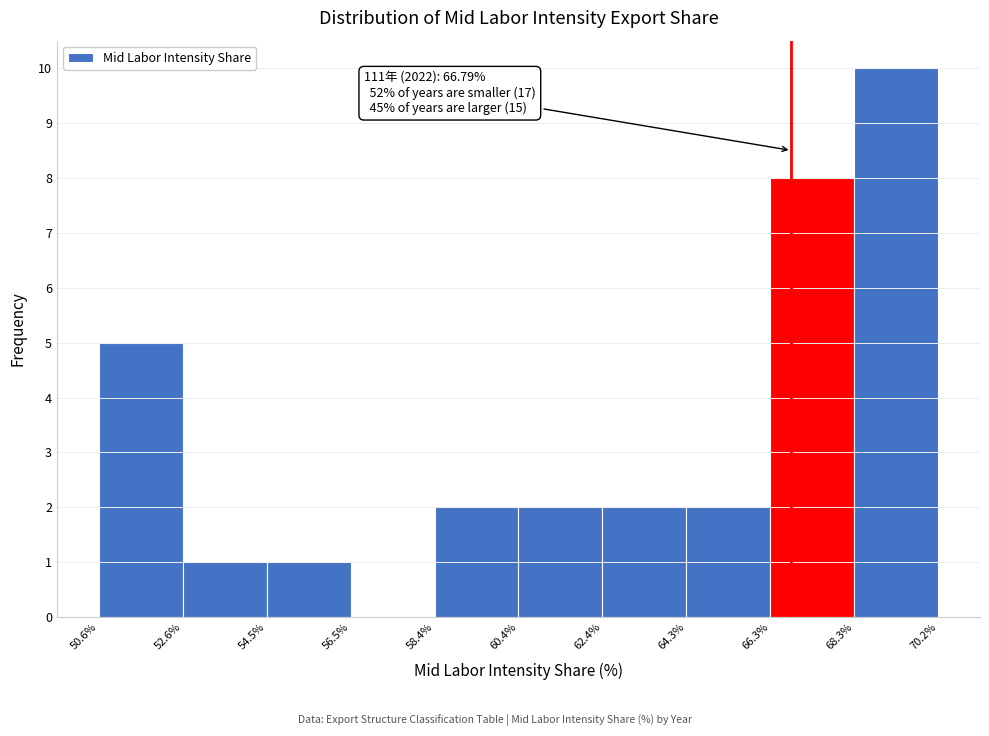

Over which range of the x-axis is the bar tallest?

68.3% to 70.2%